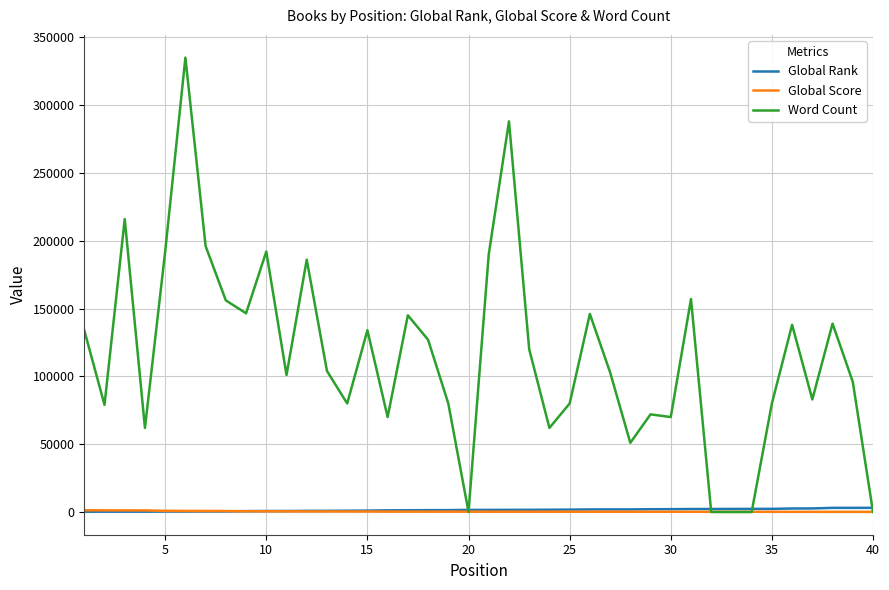

What is the greatest value displayed?

335000